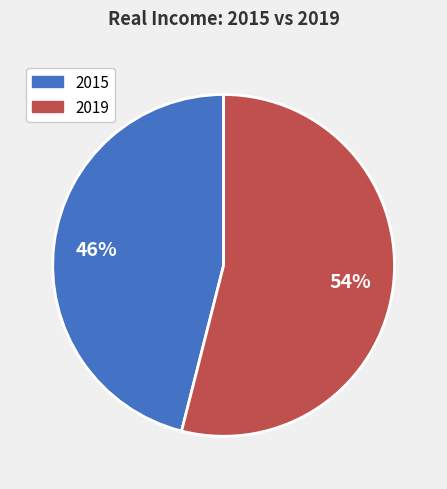

Is there any slice that represents more than half of the pie?

Yes